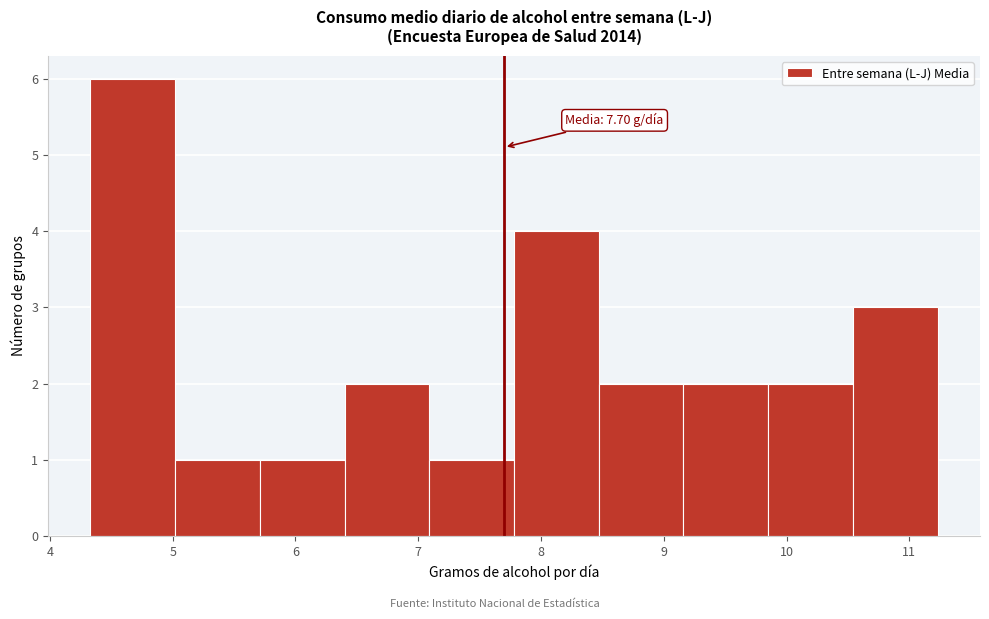

Which range on the x-axis has the tallest bar?

4.33 to 5.02